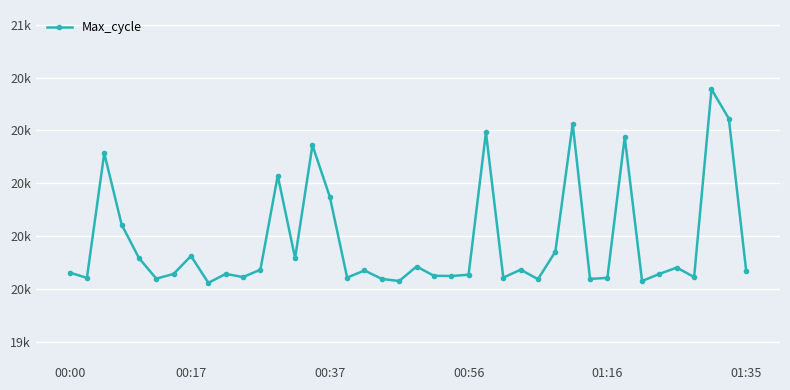

What is the minimum value shown in the chart?

20023